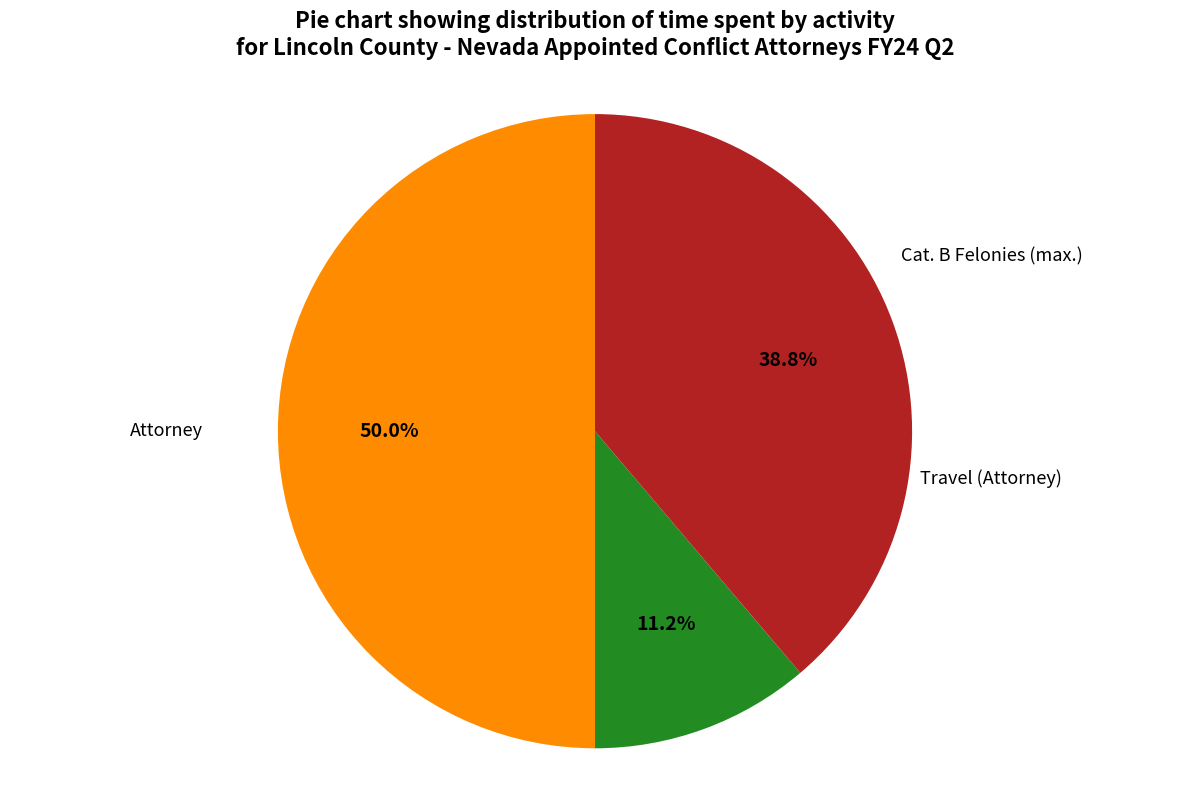

How many slices are in this pie chart?

3